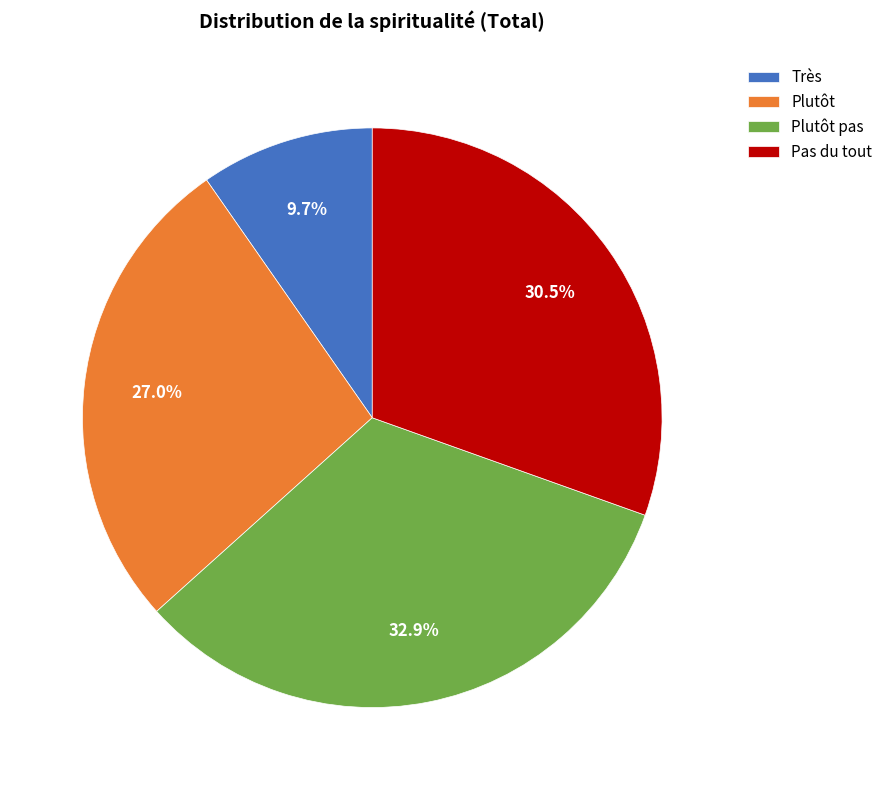

The Très slice represents 10% of the pie. True or false?

True